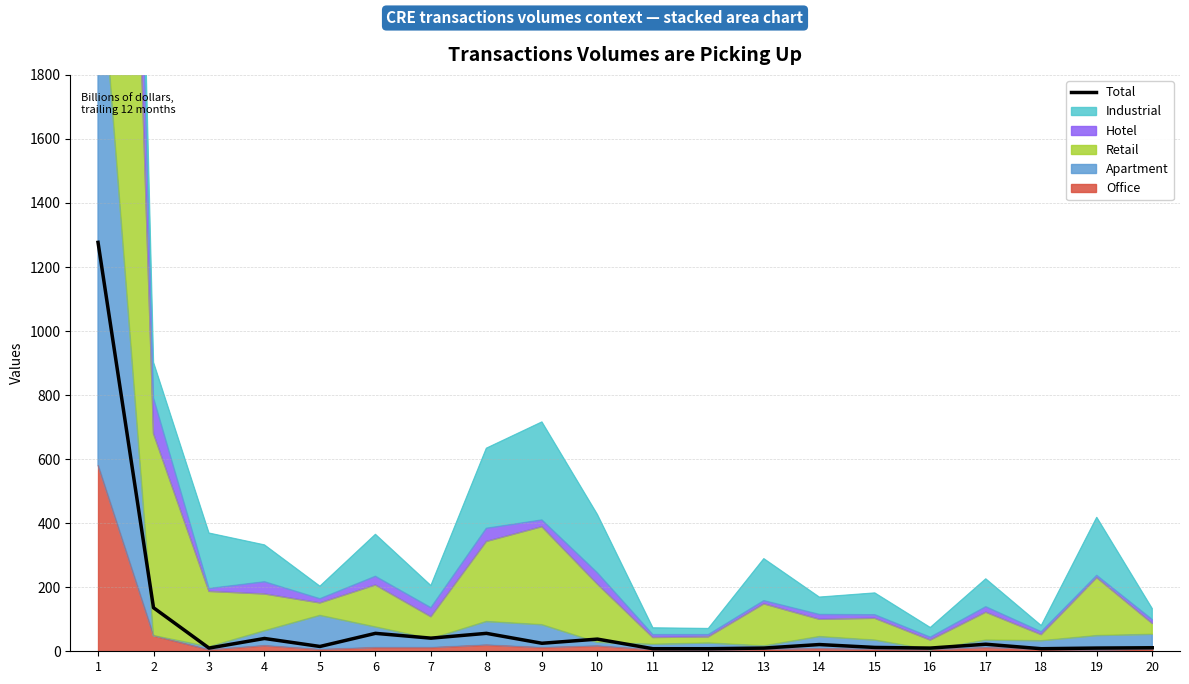

How many values are below 21?

10